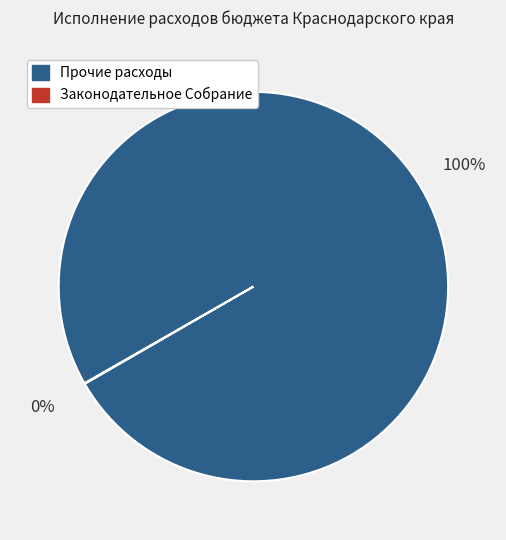

Is there any slice that represents more than half of the pie?

Yes